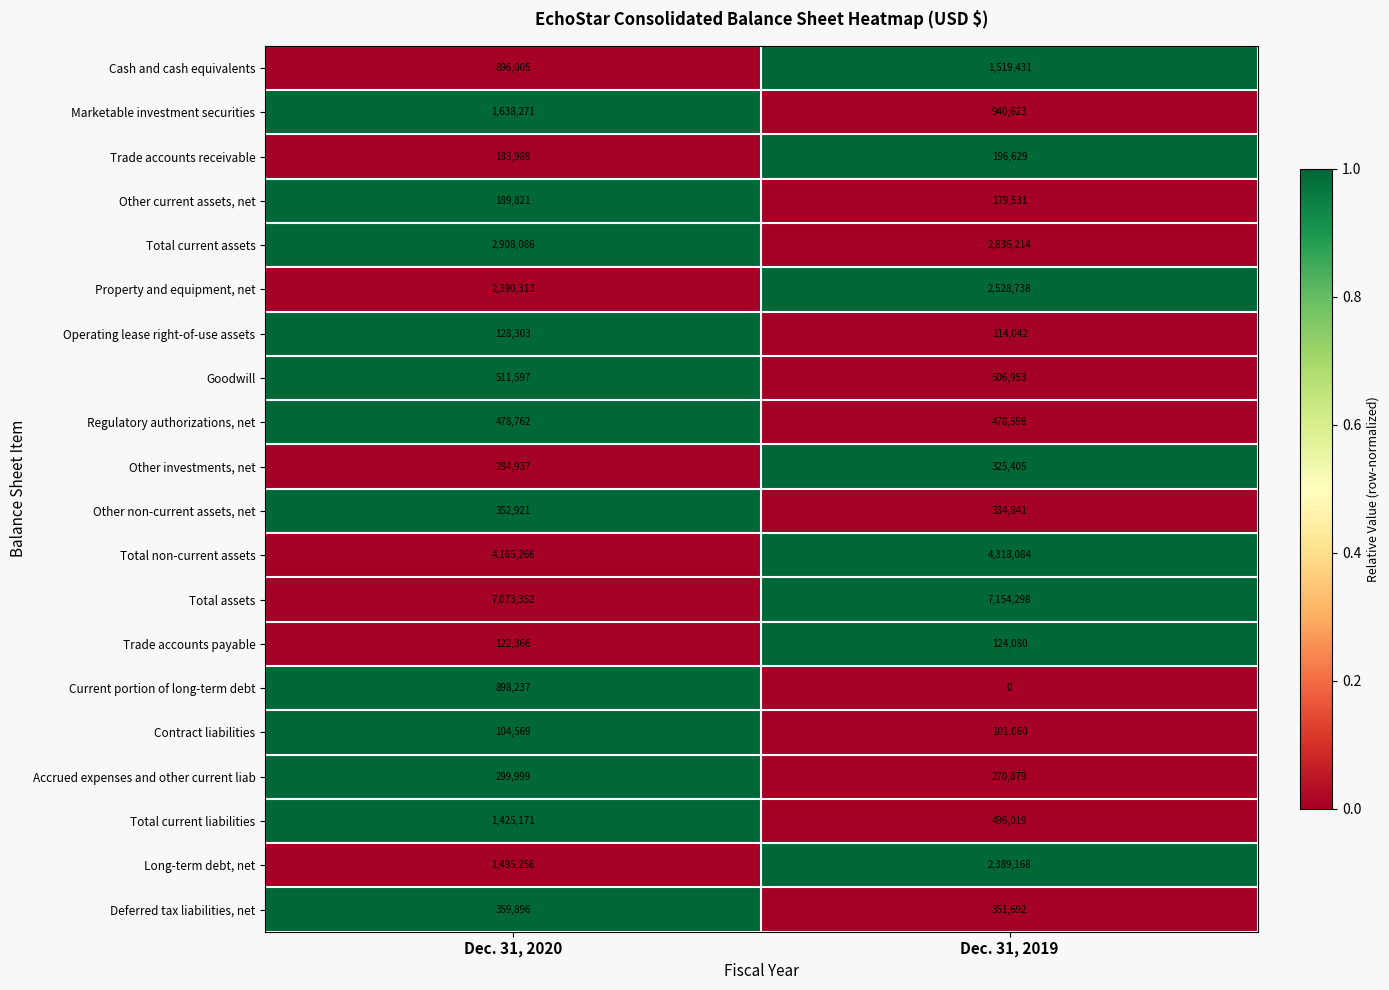

Which series has the largest total across all categories?

Total assets